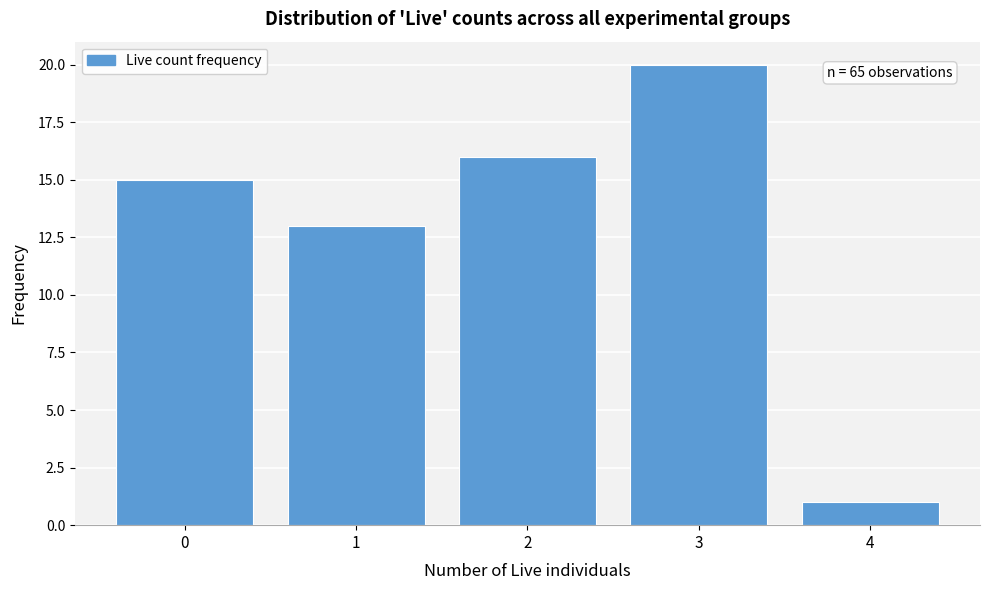

Over which range of the x-axis is the bar tallest?

2.5 to 3.5